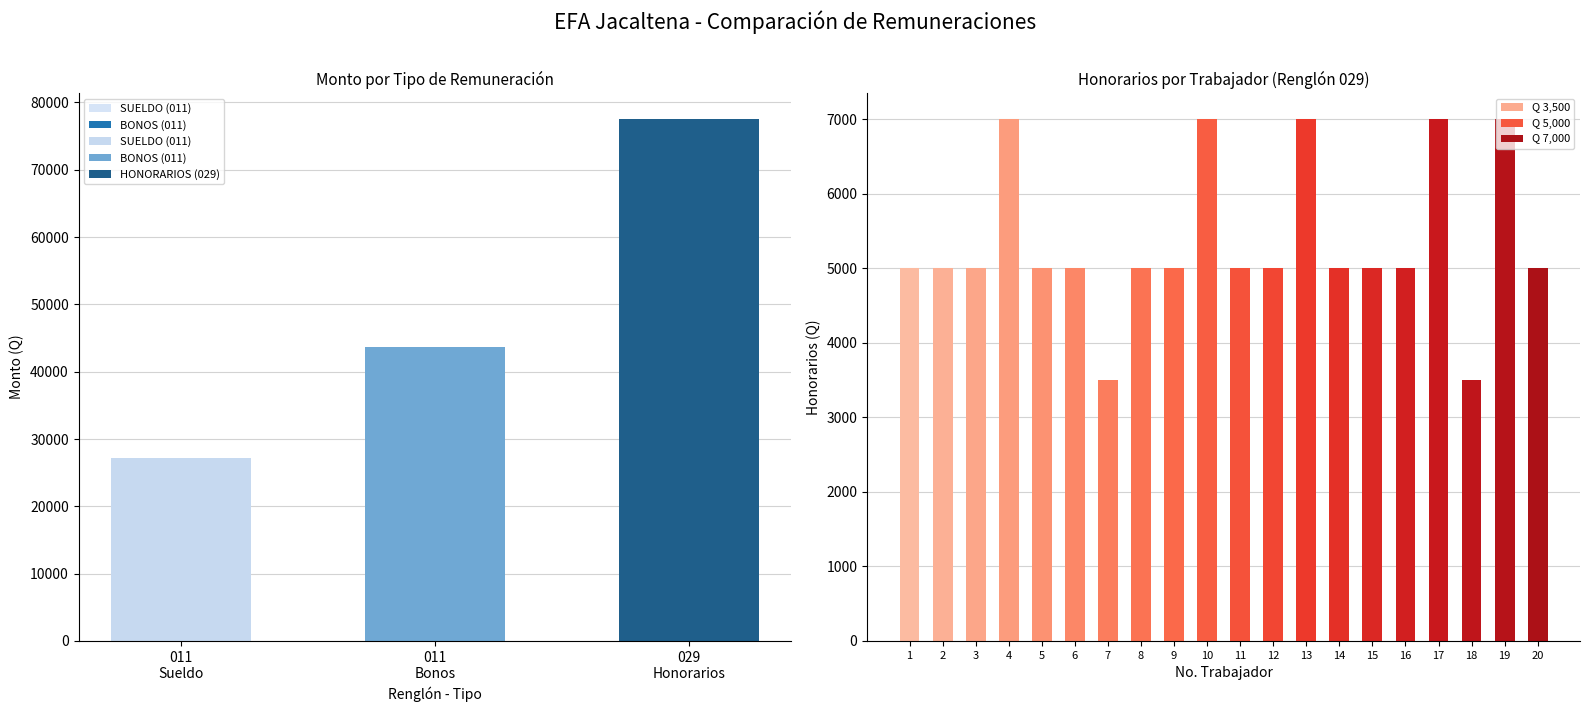

Are the bars grouped side by side (vs. stacked)?

Yes